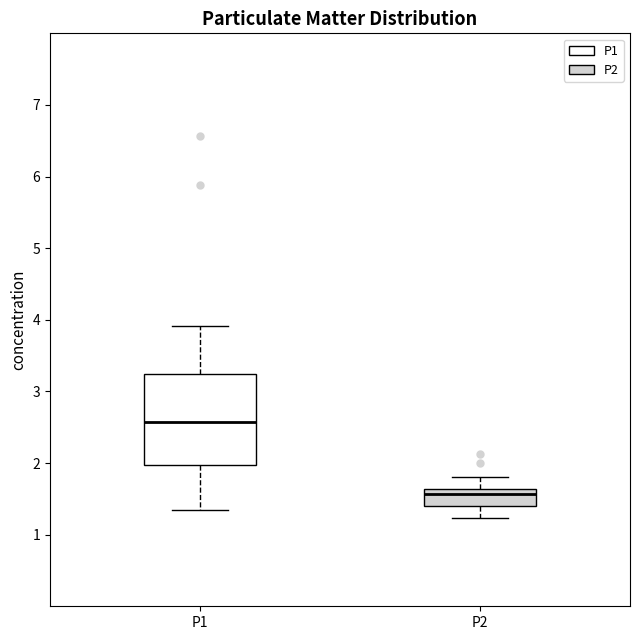

Reading left to right, read every box against the y-axis: the position of its median line, the range the box covers, and the ends of its whiskers. The values are not printed on the chart, so give them approximately, as read against the axis.

P1: median 2.6, box 2.0 to 3.2, whiskers 1.4 to 3.9
P2: median 1.6 (just below the box's upper edge), box 1.4 to 1.6, whiskers 1.2 to 1.8